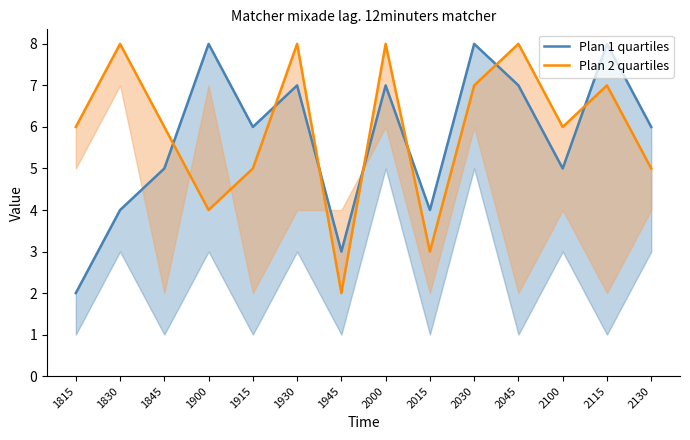

What is the difference between the second highest and second lowest values in the Plan 1 quartiles series?

5